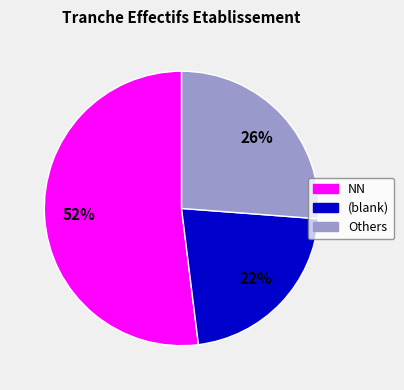

To the nearest percent, what is the average slice percentage?

33%